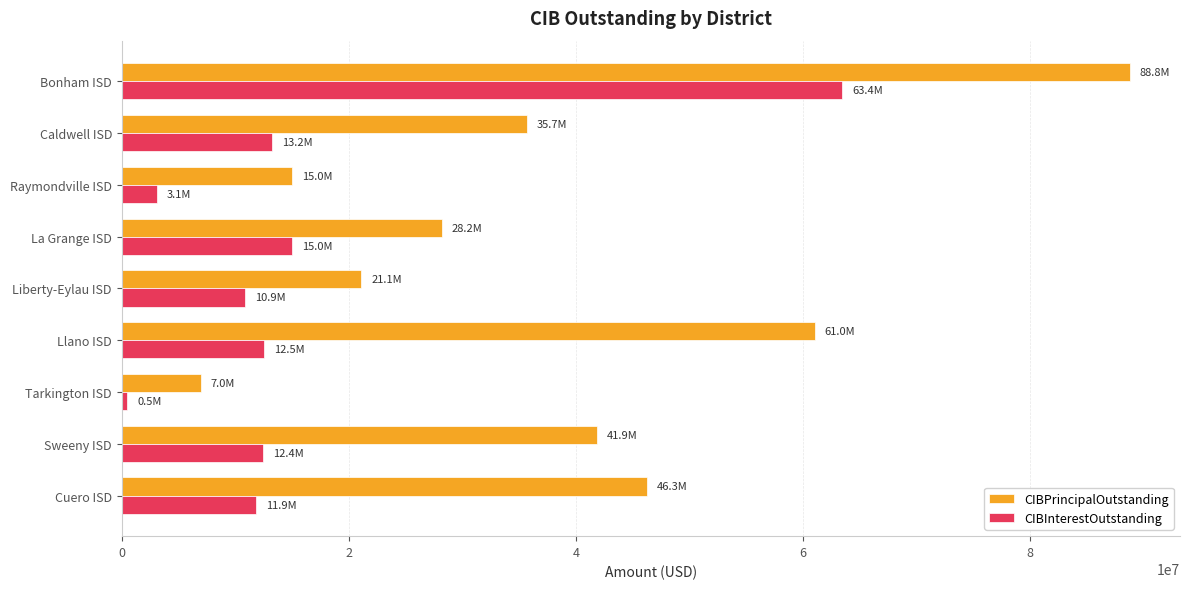

What is the difference between the second highest and minimum values in the CIBInterestOutstanding series?

14516857.0